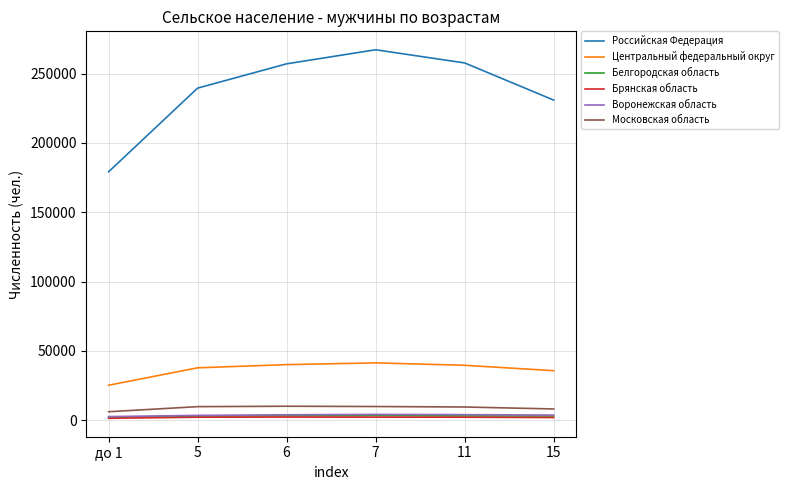

What are all the series names shown in the legend?

Российская Федерация, Центральный федеральный округ, Белгородская область, Брянская область, Воронежская область, Московская область